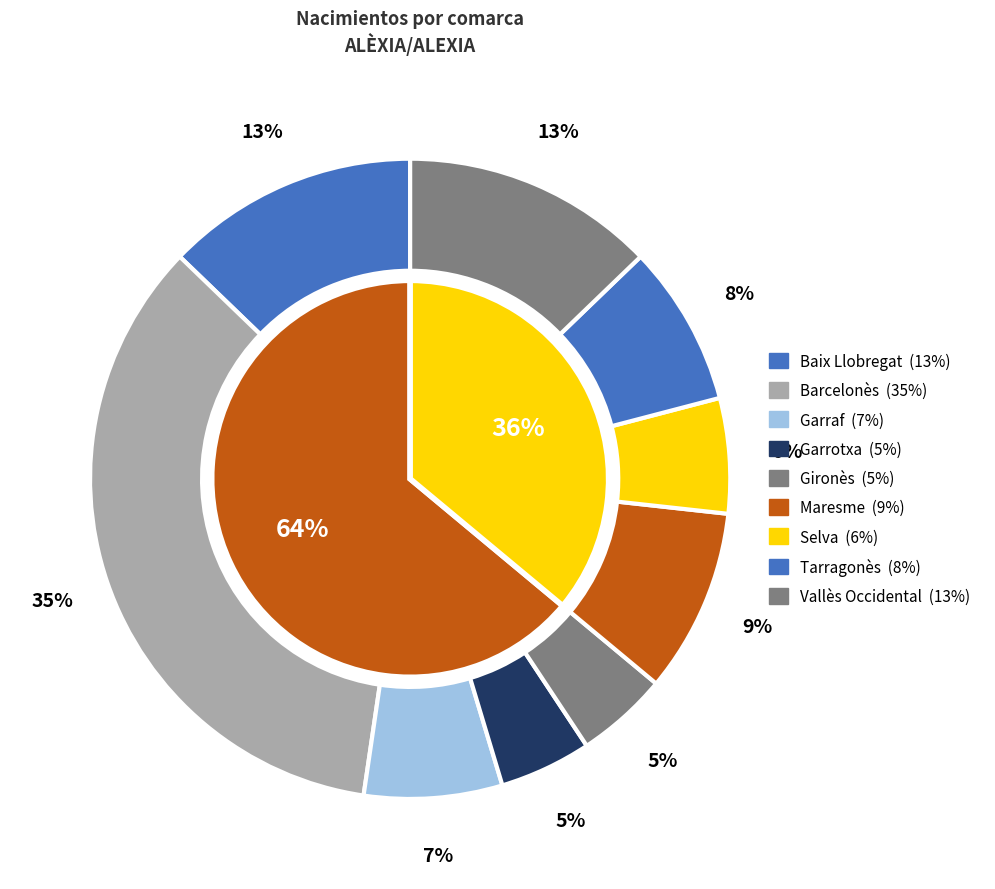

Count the number of slices in the pie.

9